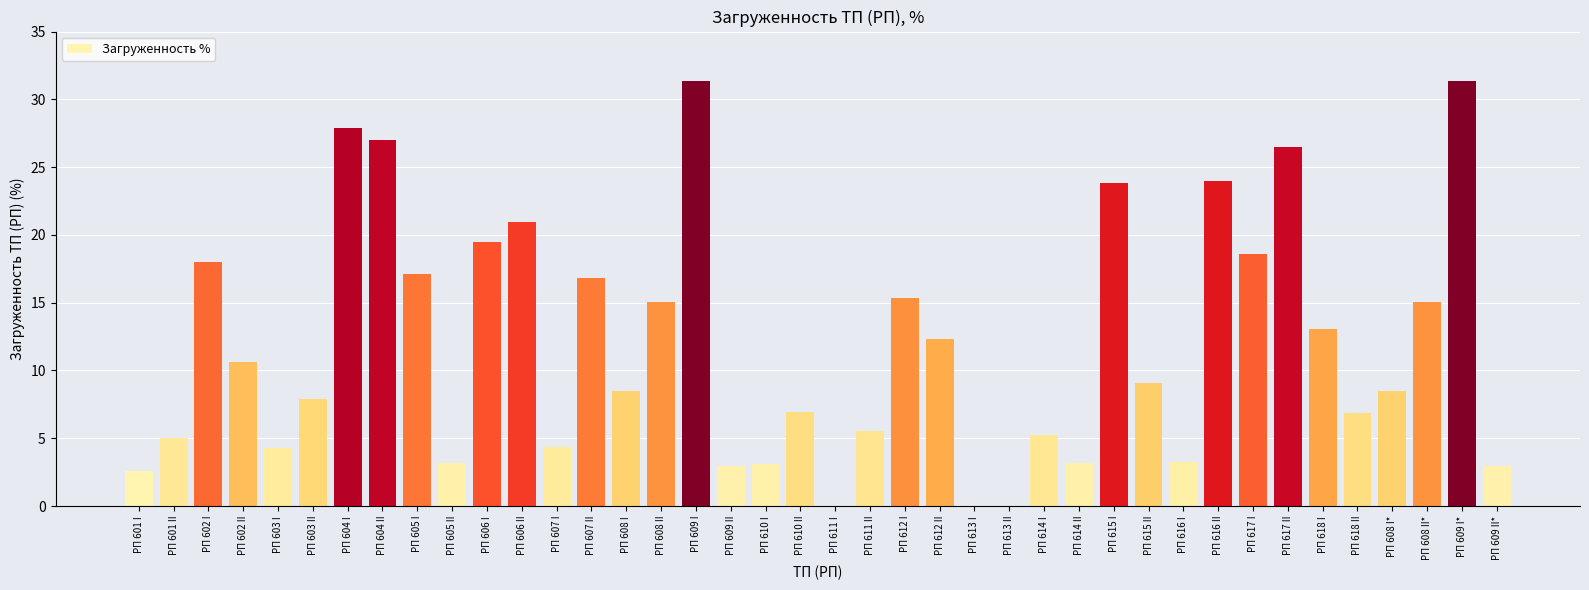

What is the sum of all values?

477.6